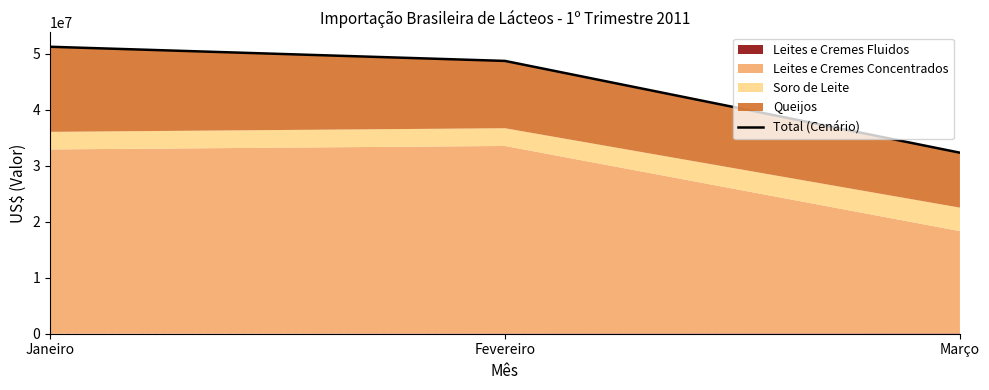

What is the value of the 1st point from the left?

51210441